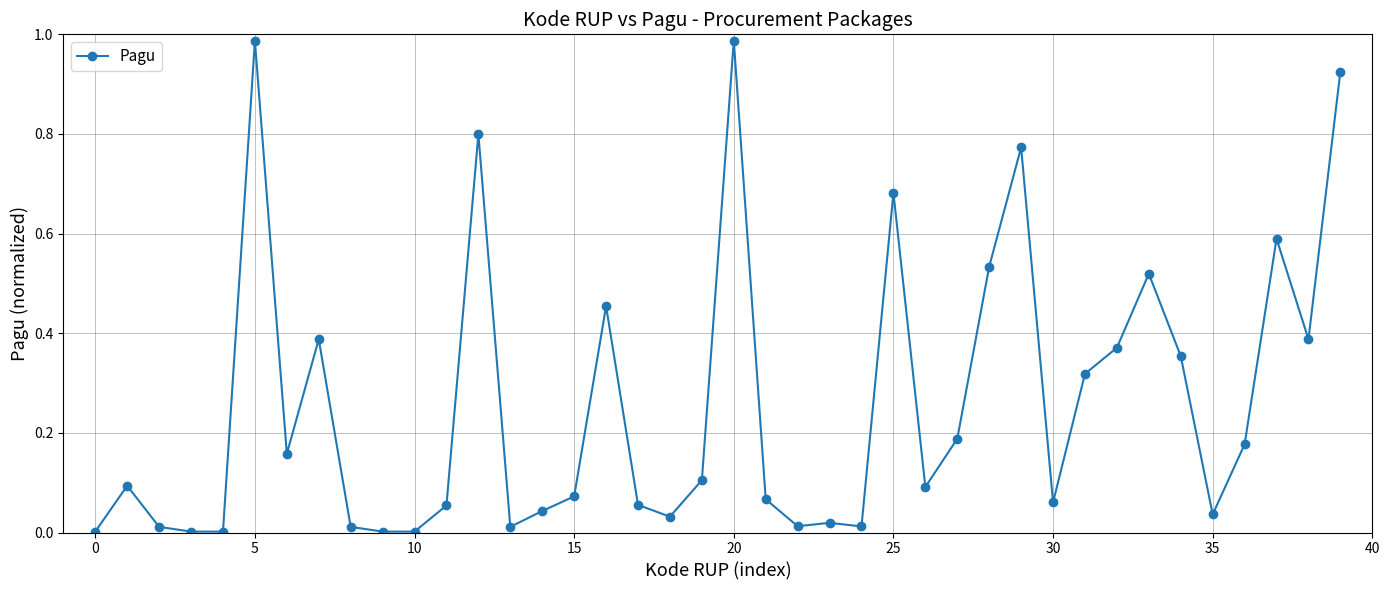

What is the sum of all values?

10.4